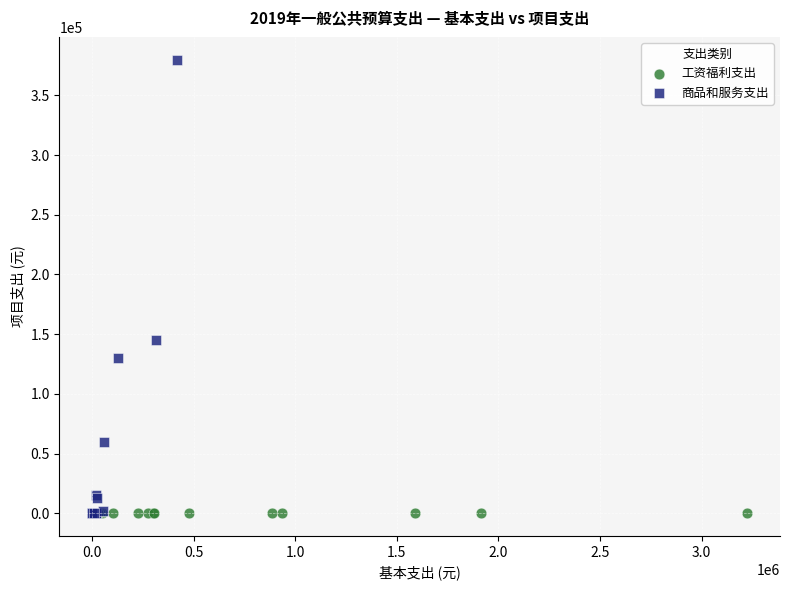

Which series contains the highest Y value?

商品和服务支出